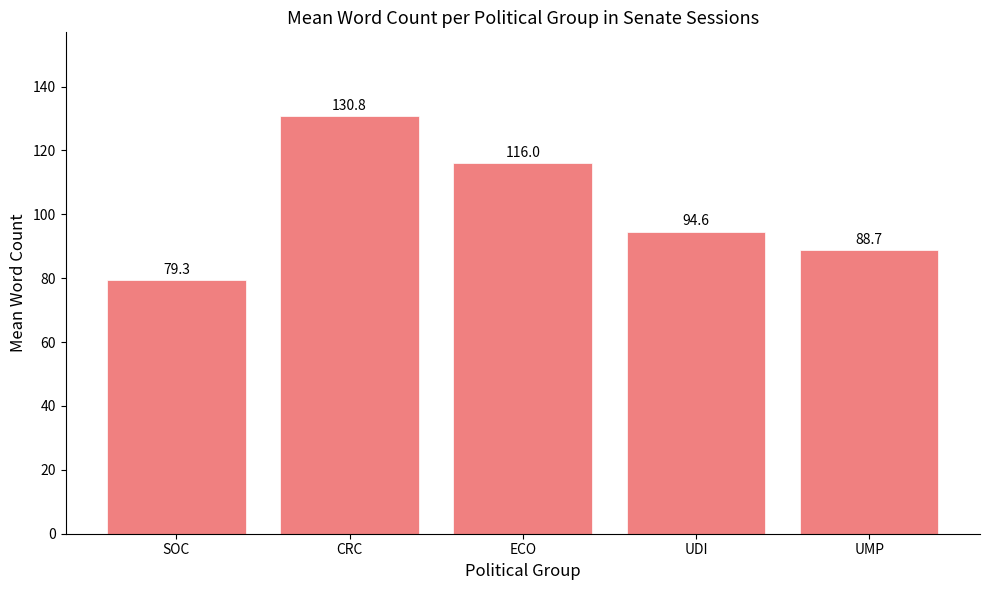

Reading left to right, what are all the values shown in this chart?

79.3	130.8	116.0	94.6	88.7